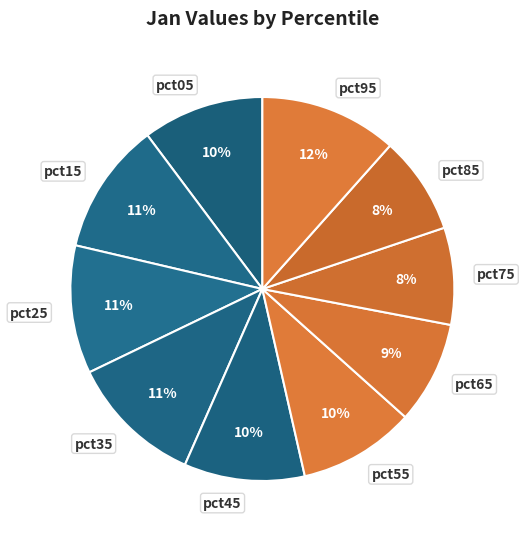

The pct55 slice represents 24% of the pie. True or false?

False